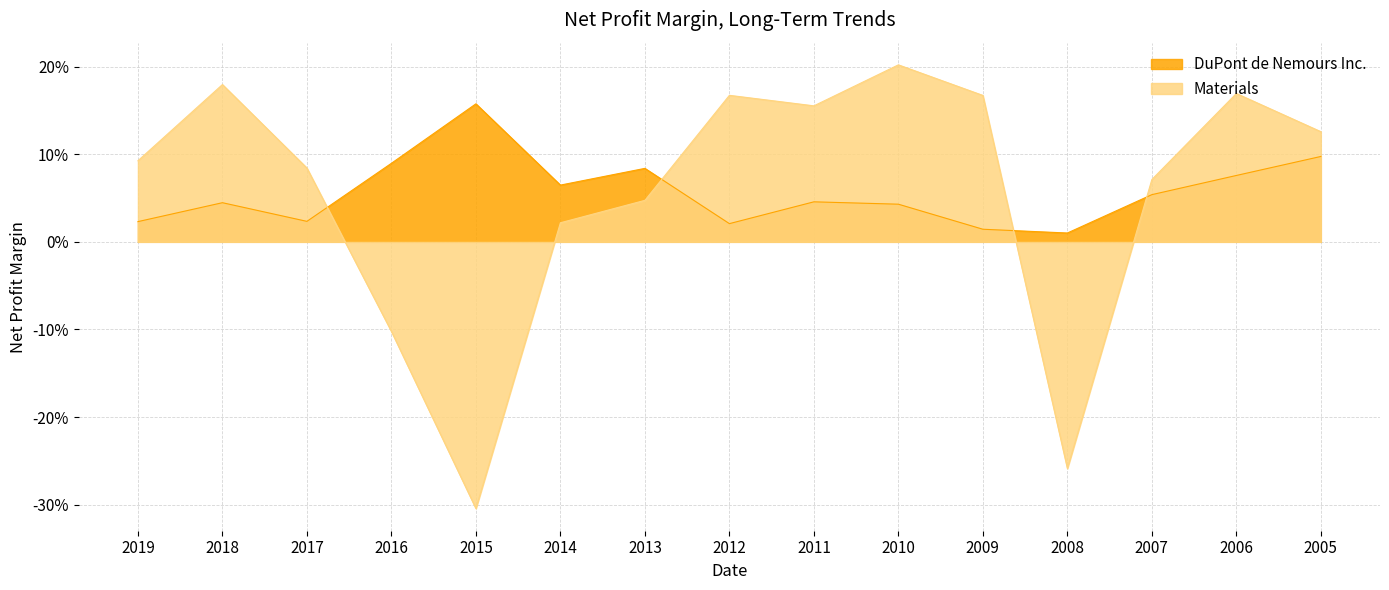

Which series ends up on top after the final intersection of DuPont de Nemours Inc. and Materials?

Materials